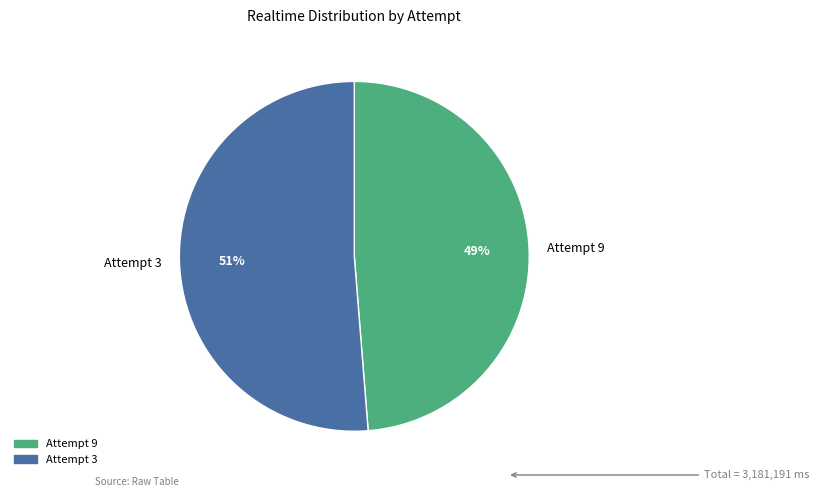

Do Attempt 9 and Attempt 3 together represent more than half of the pie?

Yes